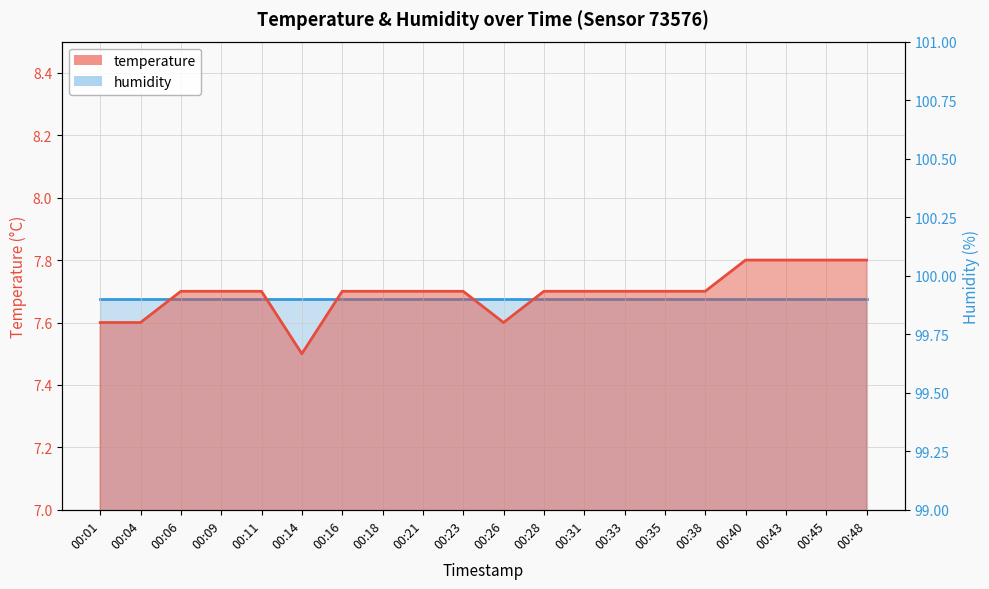

Reading left to right, transcribe all the data shown in this chart.

7.6	7.6	7.7	7.7	7.7	7.5	7.7	7.7	7.7	7.7	7.6	7.7	7.7	7.7	7.7	7.7	7.8	7.8	7.8	7.8